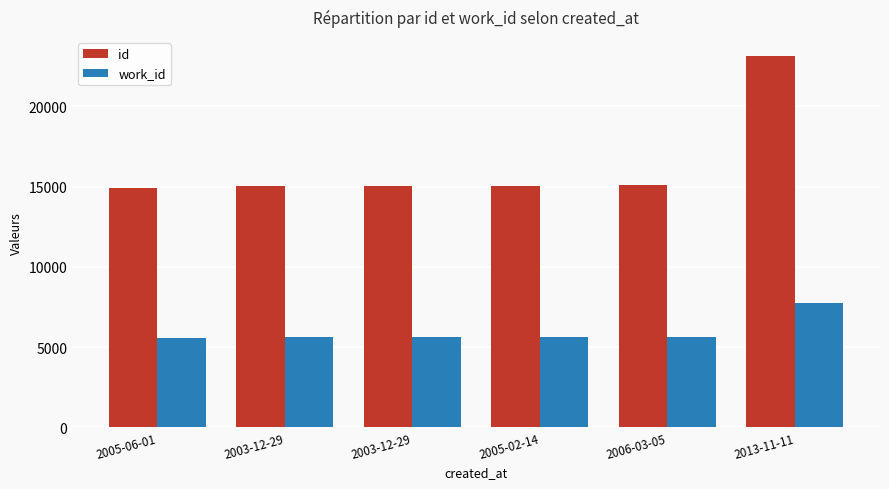

What is the spread (max minus min) of values at 2013-11-11?

15413